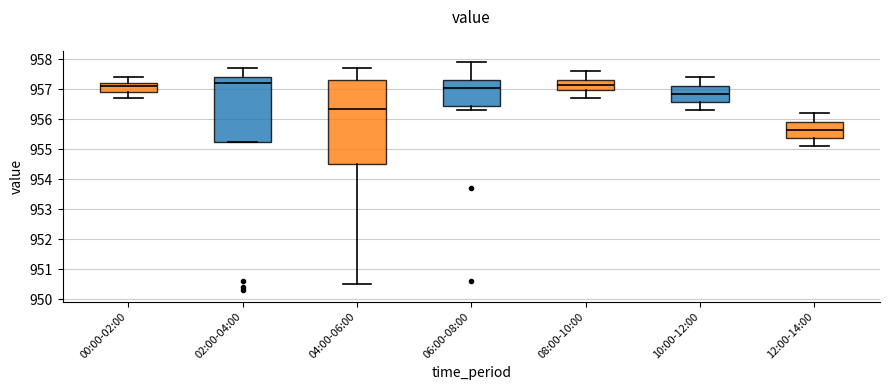

Where is the upper edge of the box for 08:00-10:00 on the y-axis? The values are not printed on the chart, so give them approximately, as read against the axis.

957.3